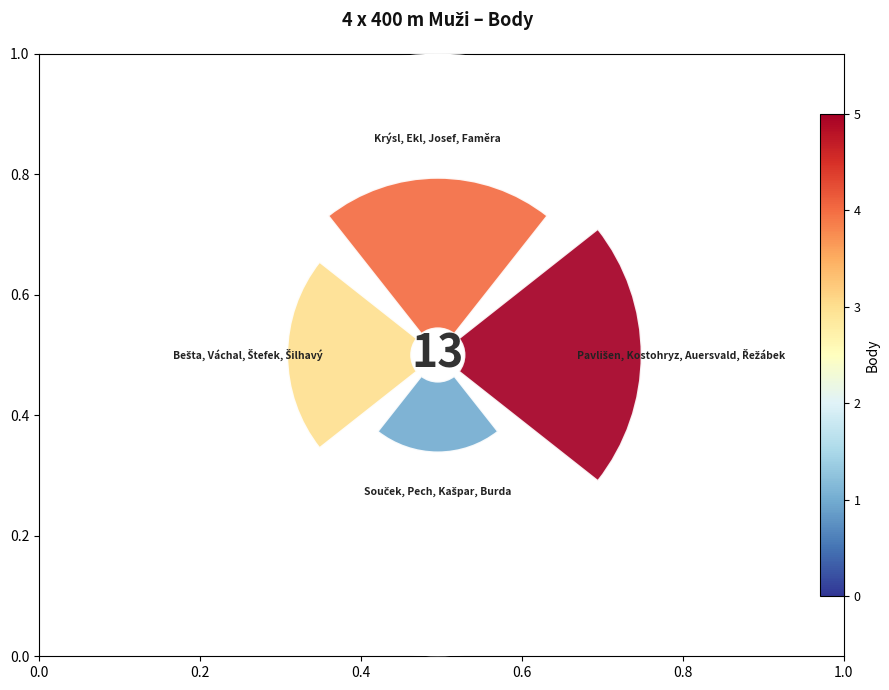

How many slices are in this pie chart?

4